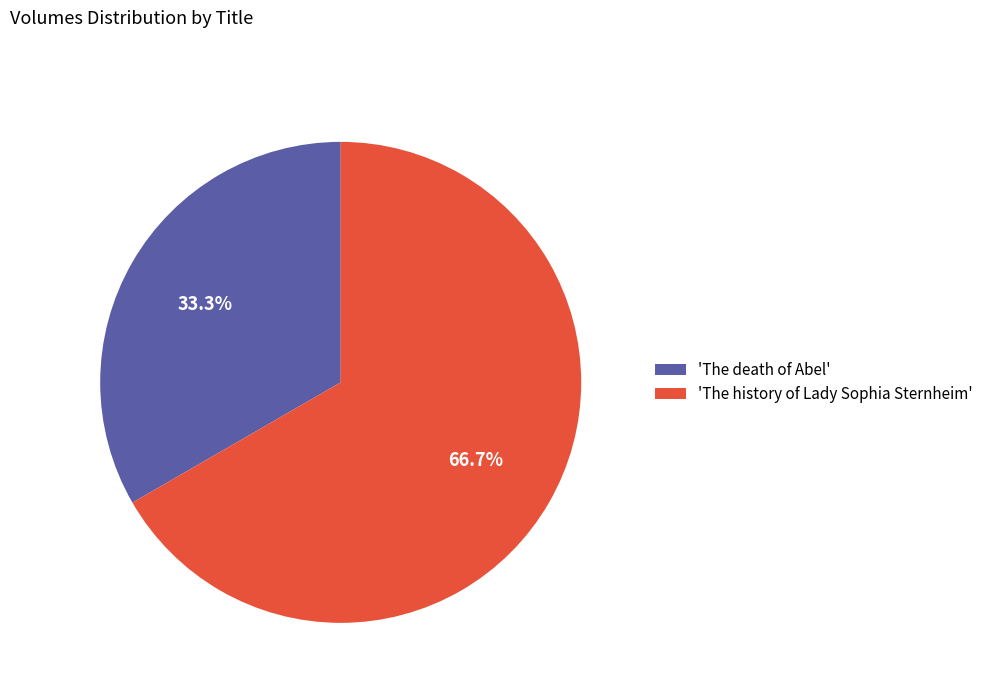

To the nearest percent, what is the average slice percentage?

50%